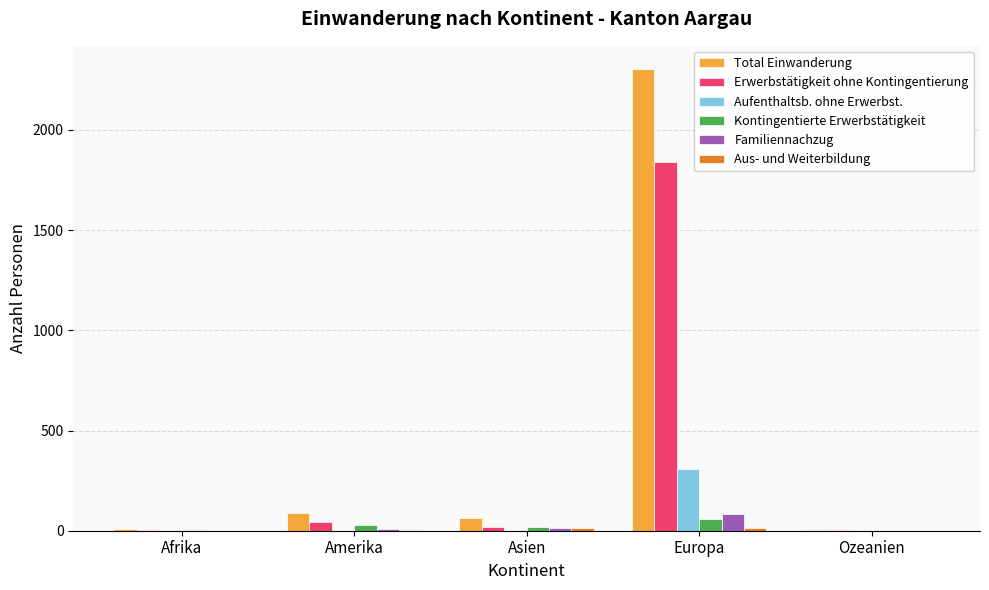

True or false: Kontingentierte Erwerbstätigkeit has a value of 5 at Afrika.

True